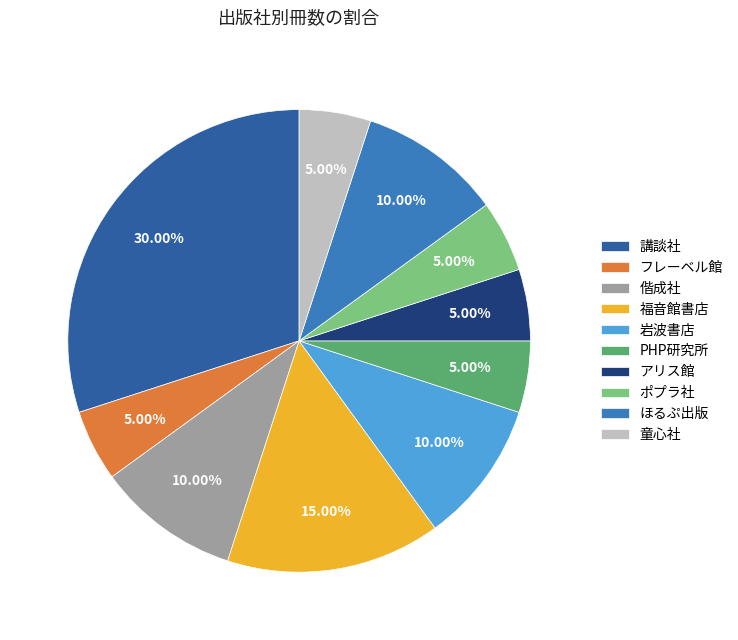

To the nearest percent, what percentage of the pie is 童心社?

5%